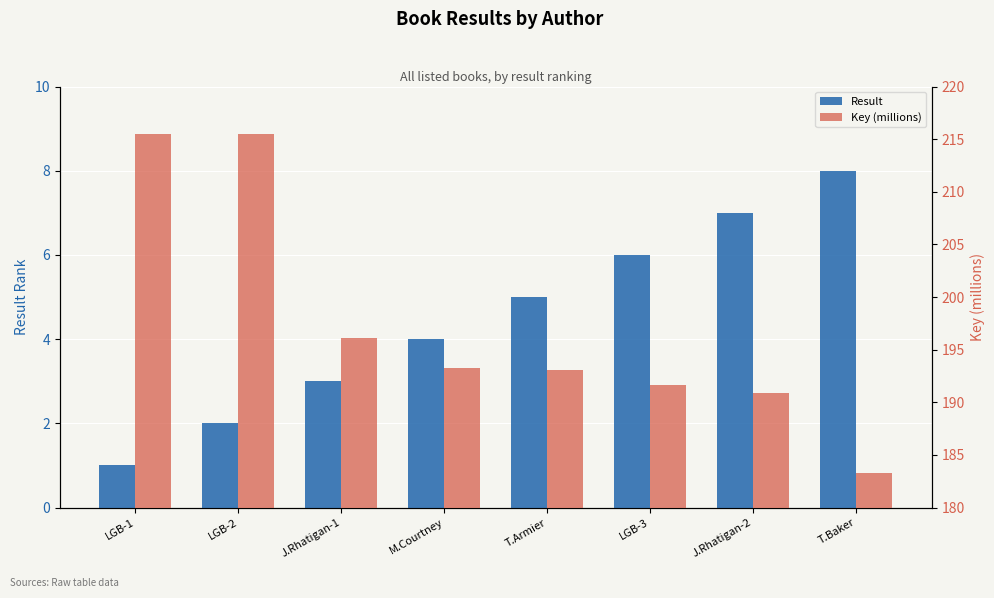

What is the average value of the Key (millions) series?

197.4